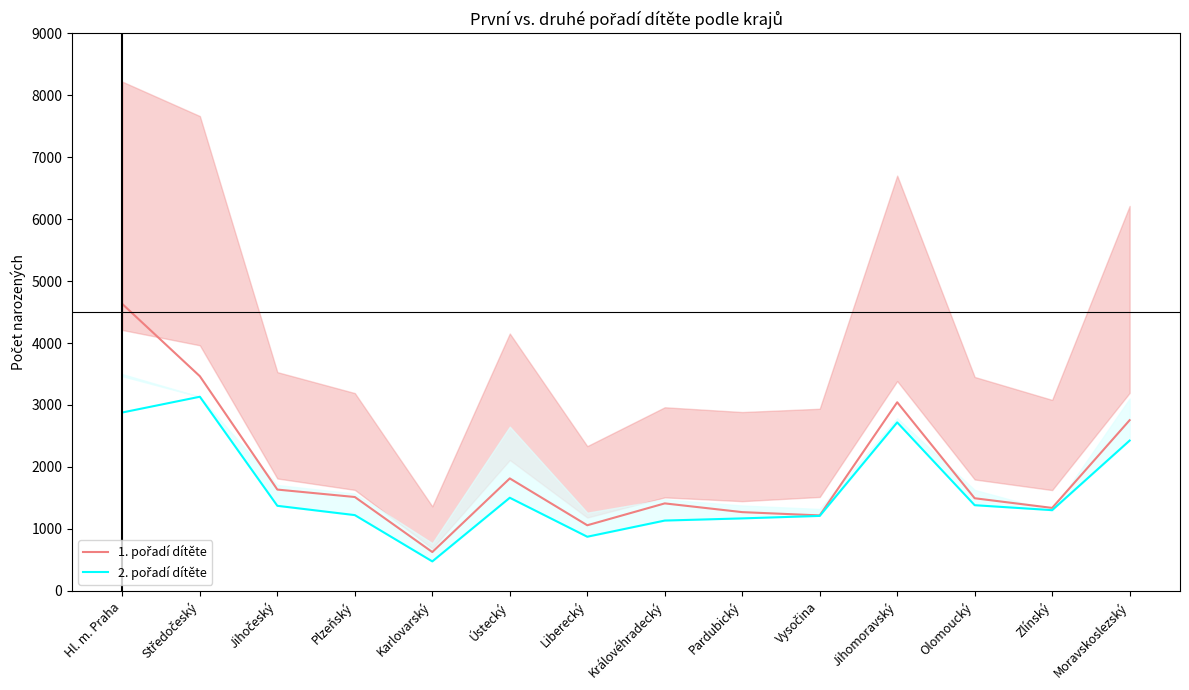

In 2. pořadí dítěte, how many points are higher than both neighbors (excluding endpoints)?

3